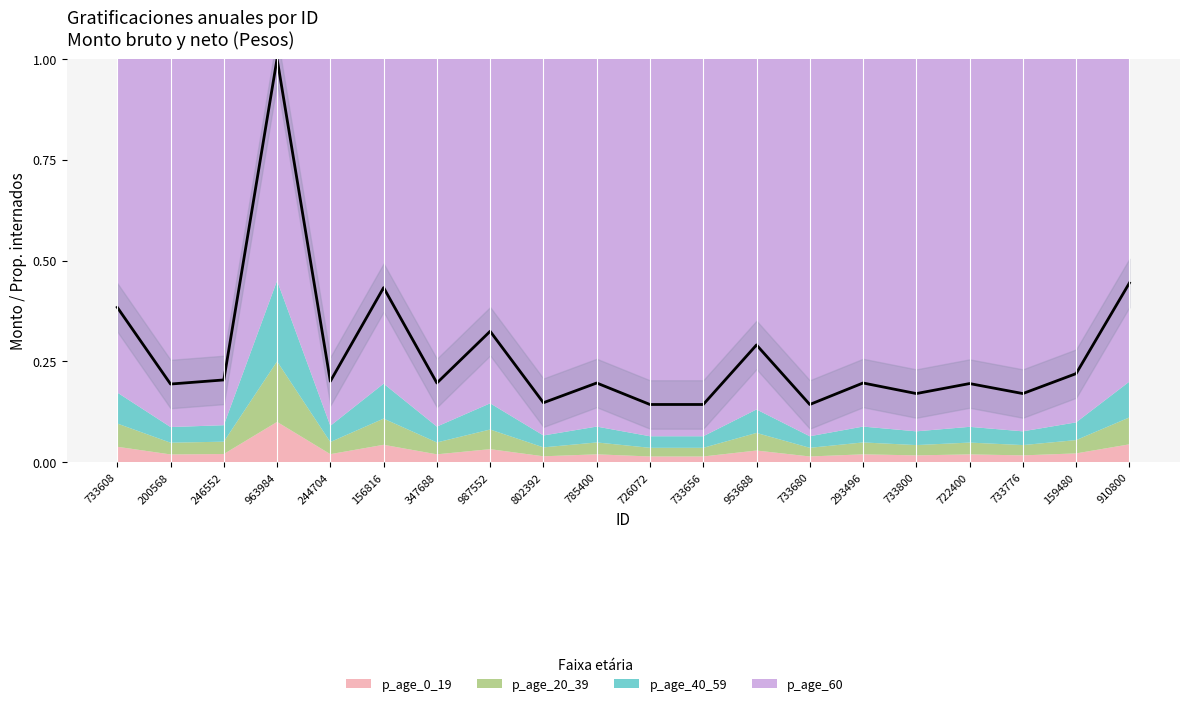

What position from the left is 159480?

19